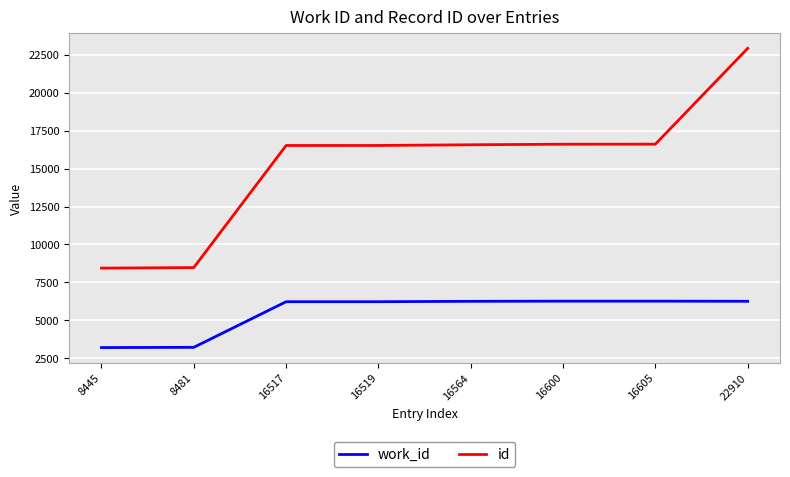

Does the chart display data point markers on the line(s)?

No